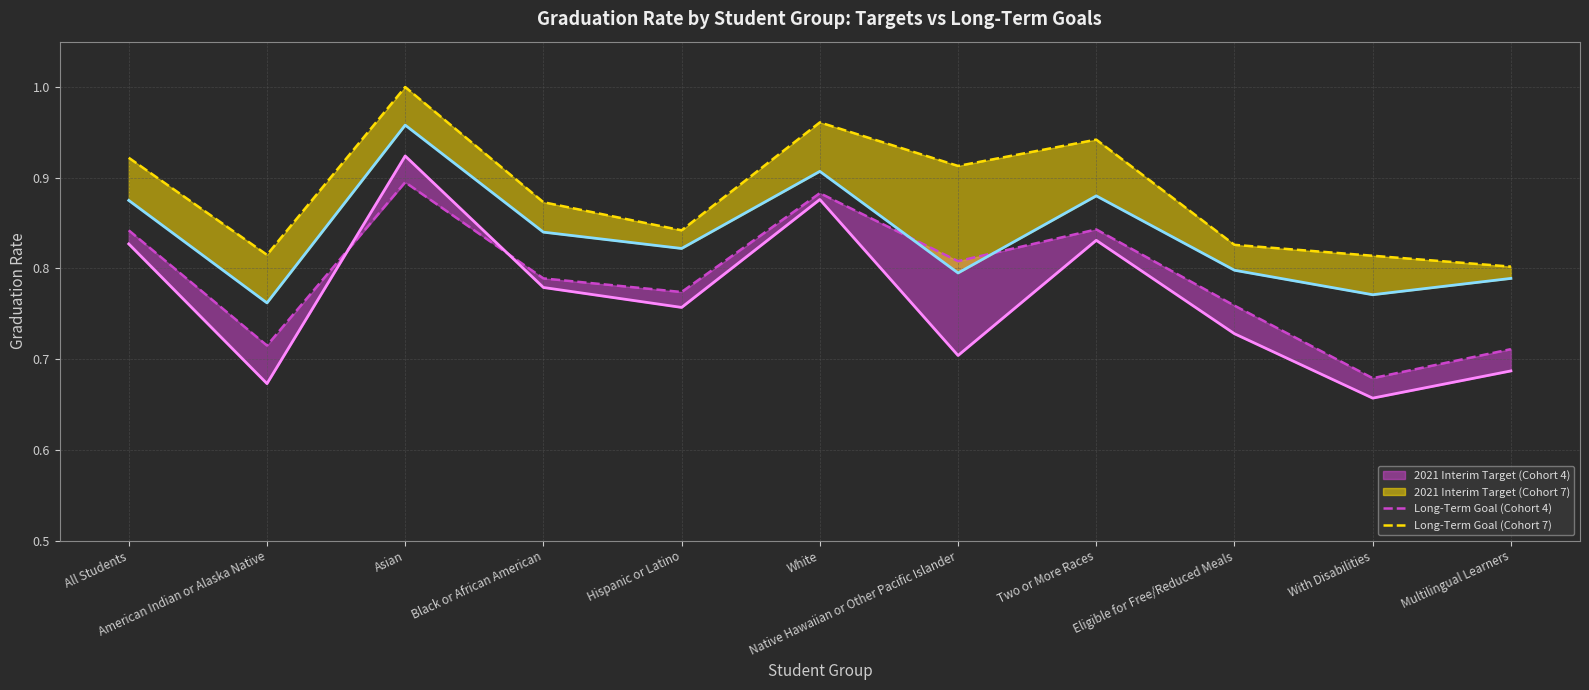

Is the value of Long-Term Goal (Cohort 7) at Asian greater than the value of Long-Term Goal (Cohort 4) at With Disabilities?

Yes